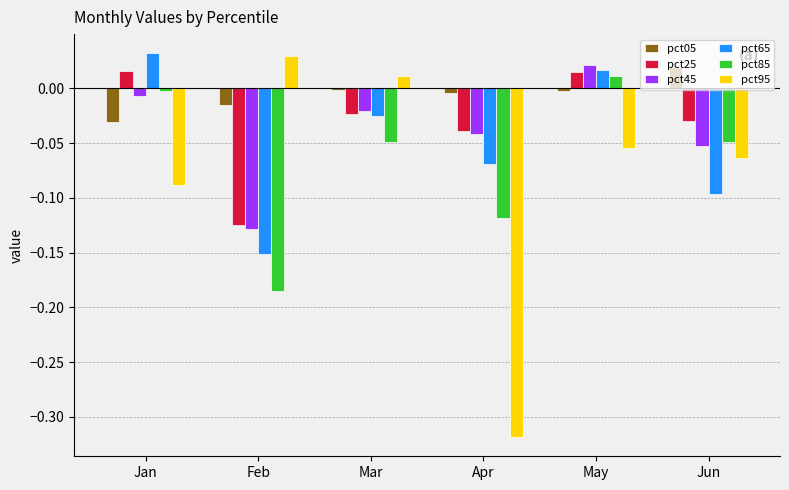

What are all the series names shown in the legend?

pct05, pct25, pct45, pct65, pct85, pct95